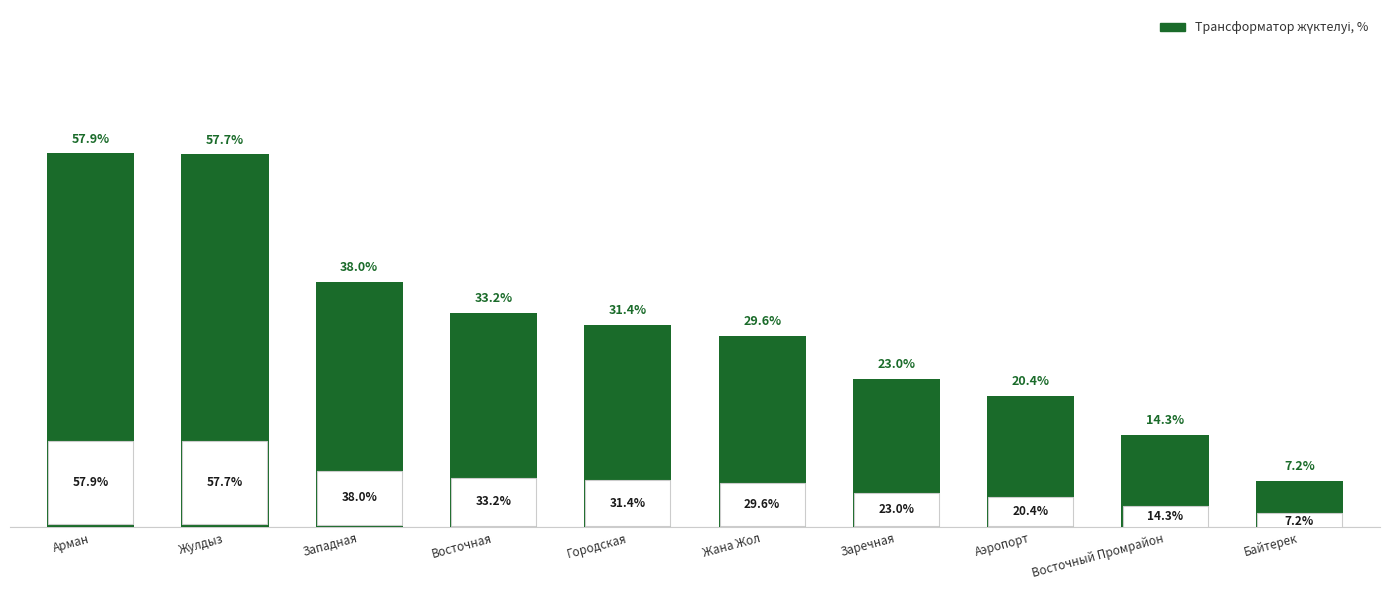

What is the label of the 5th bar from the left?

Городская